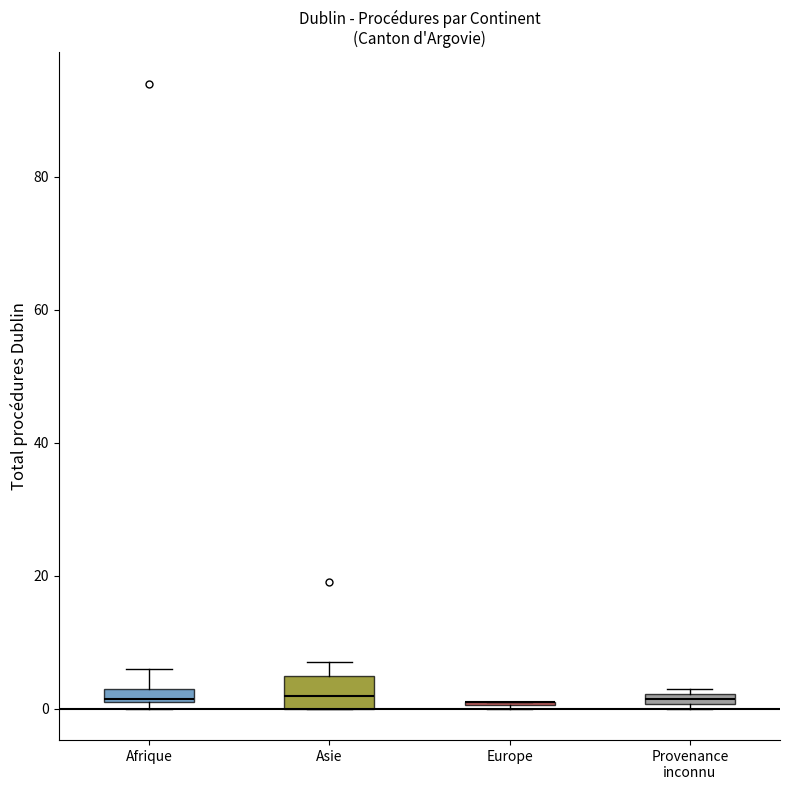

Which box is the tallest, from its lower edge to its upper edge?

Asie